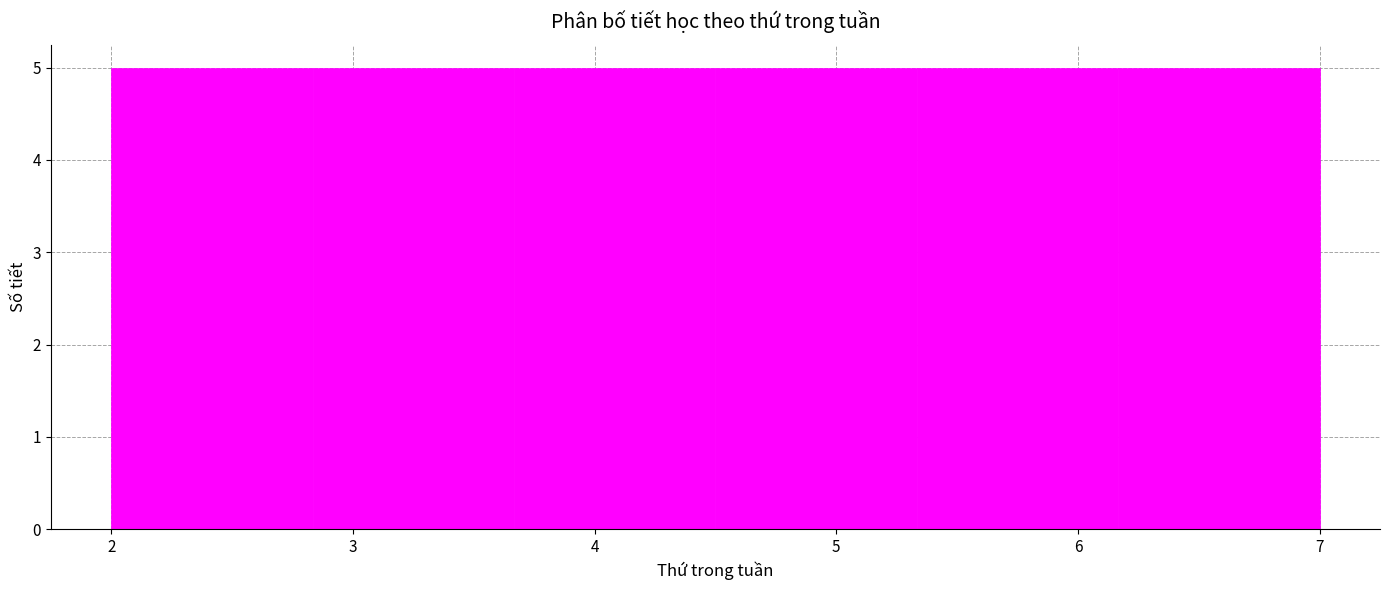

How tall is the bar that spans 5.3 to 6.2 on the x-axis? Neither the bar edges nor the heights are printed on the chart, so give them approximately, as read against the axes.

5